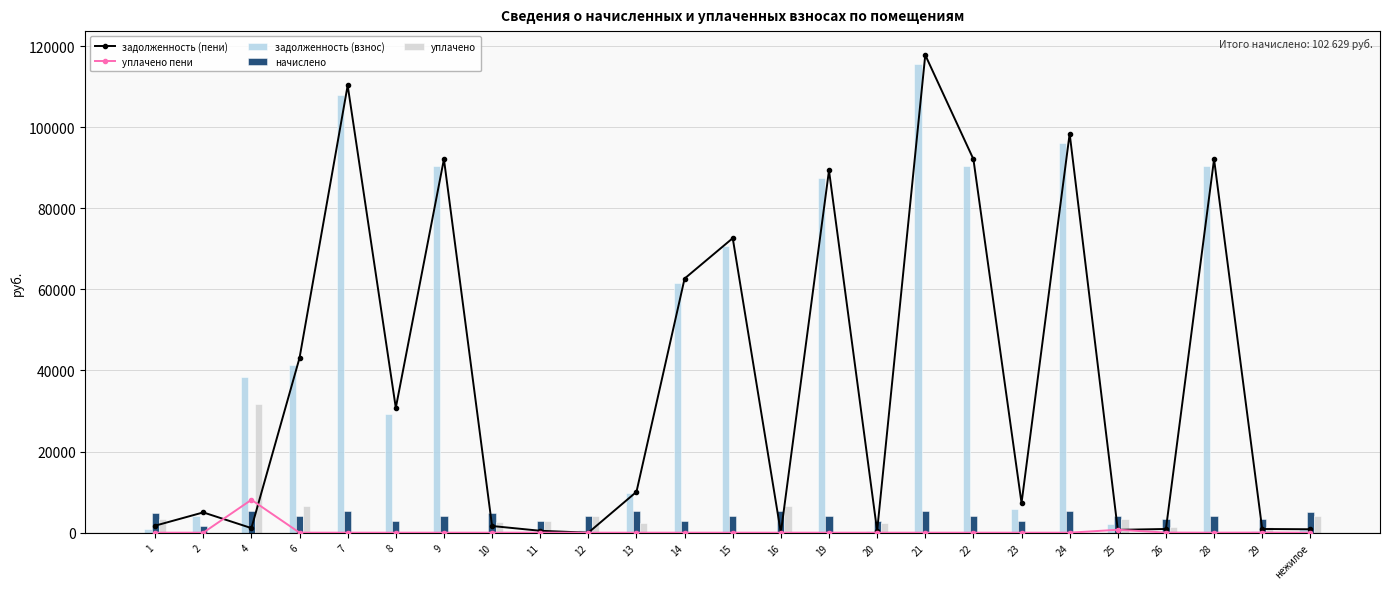

What is the maximum value for уплачено?

31792.5